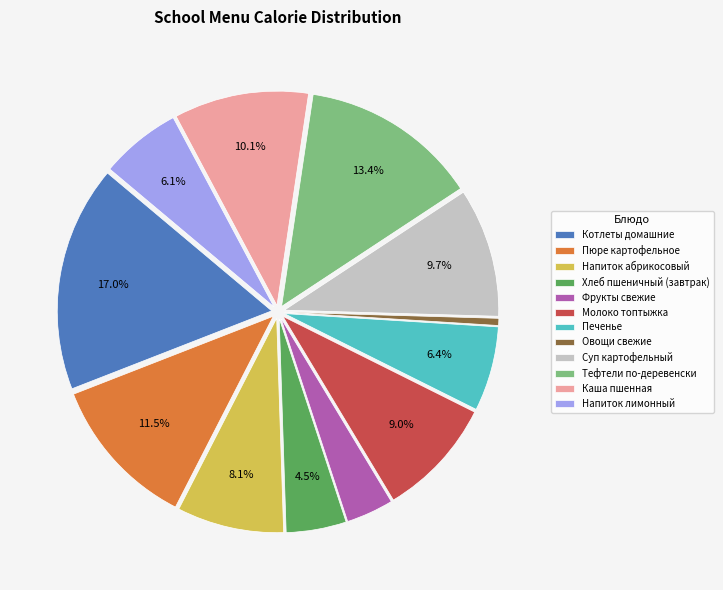

Approximately how many times larger is the value at Молоко топтыжка compared to Напиток лимонный?

1.5